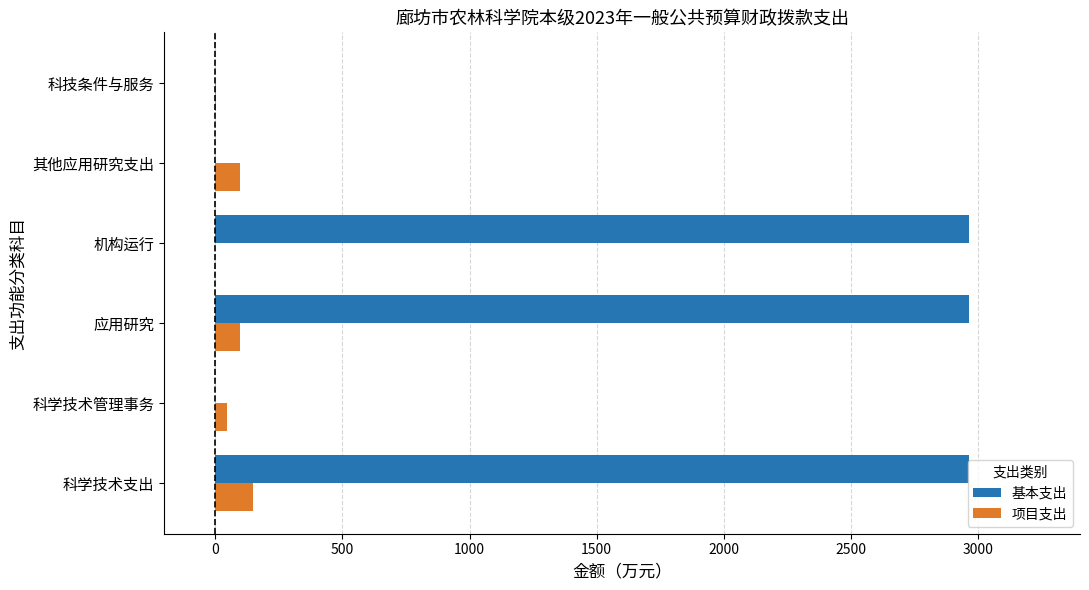

What value does the 项目支出 series have at 科学技术支出?

150.3